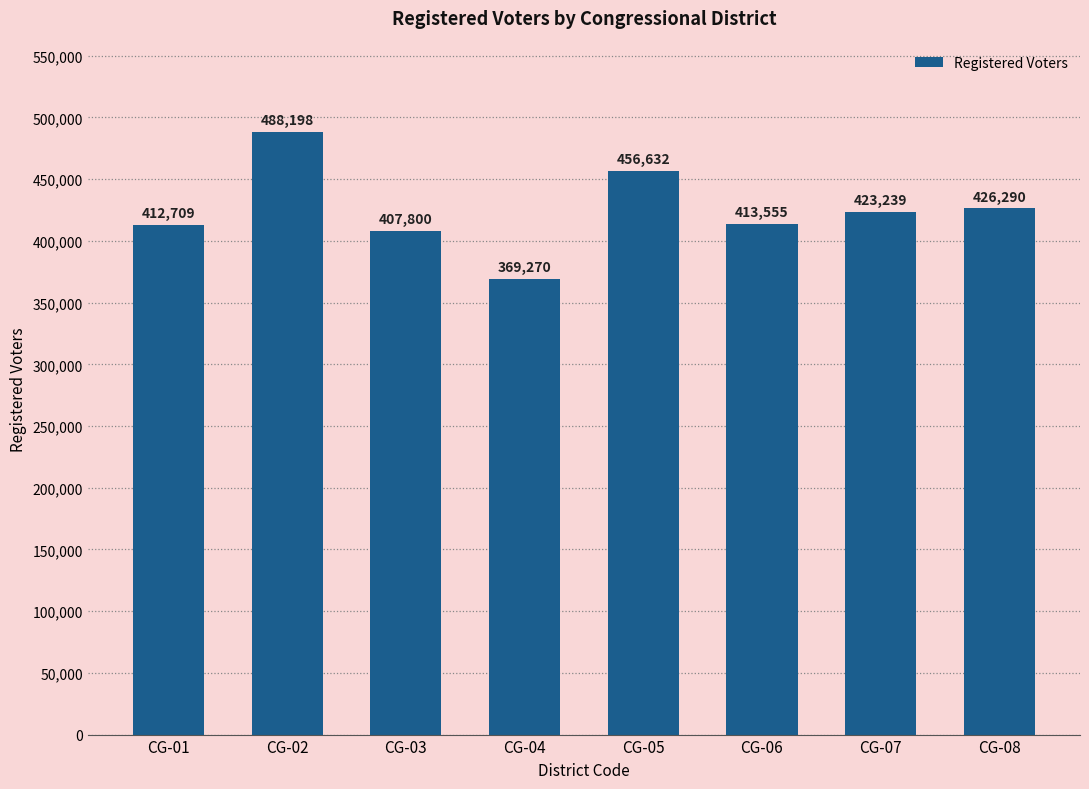

Reading right to left, list all the values displayed in this chart.

CG-08=426290	CG-07=423239	CG-06=413555	CG-05=456632	CG-04=369270	CG-03=407800	CG-02=488198	CG-01=412709